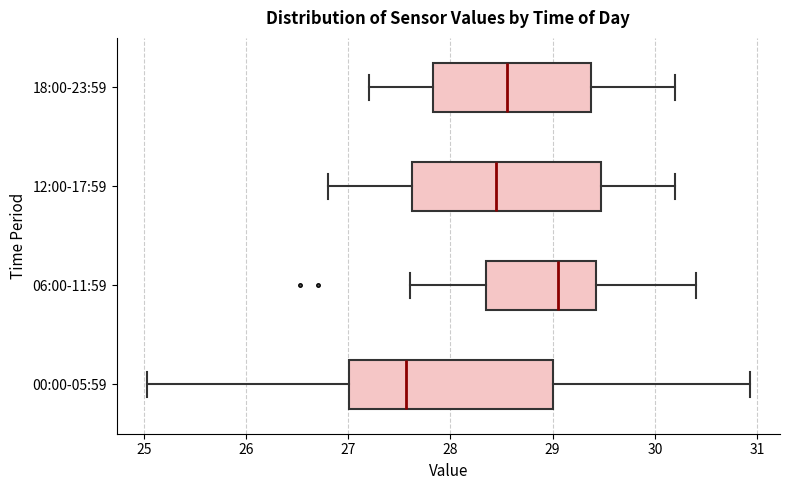

Reading bottom to top, read every box against the x-axis: the position of its median line, the range the box covers, and the ends of its whiskers. The values are not printed on the chart, so give them approximately, as read against the axis.

00:00-05:59: median 27.6, box 27.0 to 29.0, whiskers 25.0 to 30.9
06:00-11:59: median 29.1, box 28.4 to 29.4, whiskers 27.6 to 30.4
12:00-17:59: median 28.5, box 27.6 to 29.5, whiskers 26.8 to 30.2
18:00-23:59: median 28.6, box 27.8 to 29.4, whiskers 27.2 to 30.2